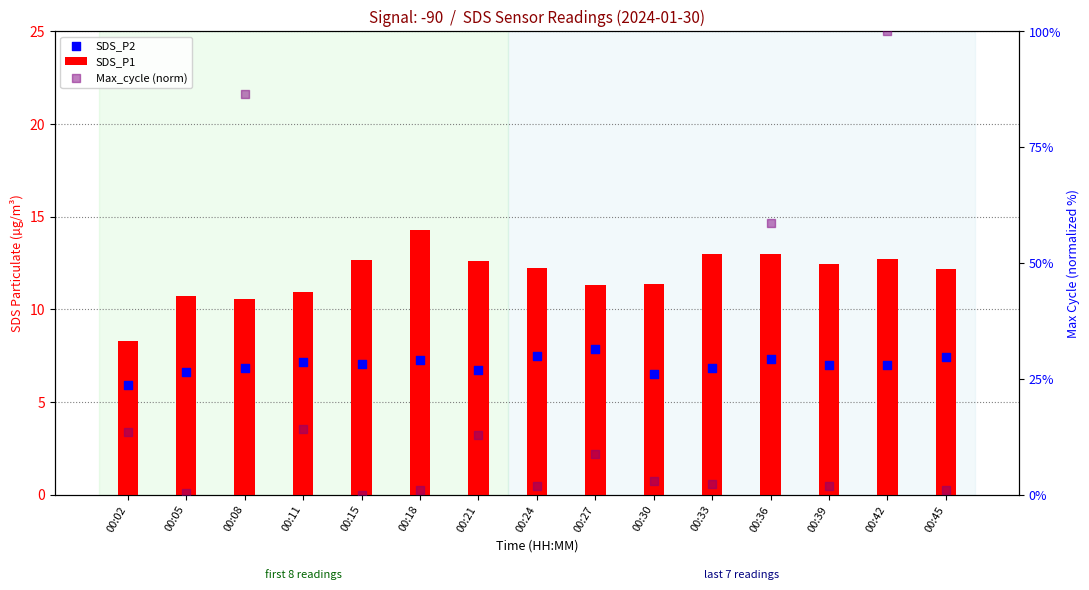

Is the value of Max_cycle (norm) at 00:24 greater than the value of SDS_P2 at 00:39?

No